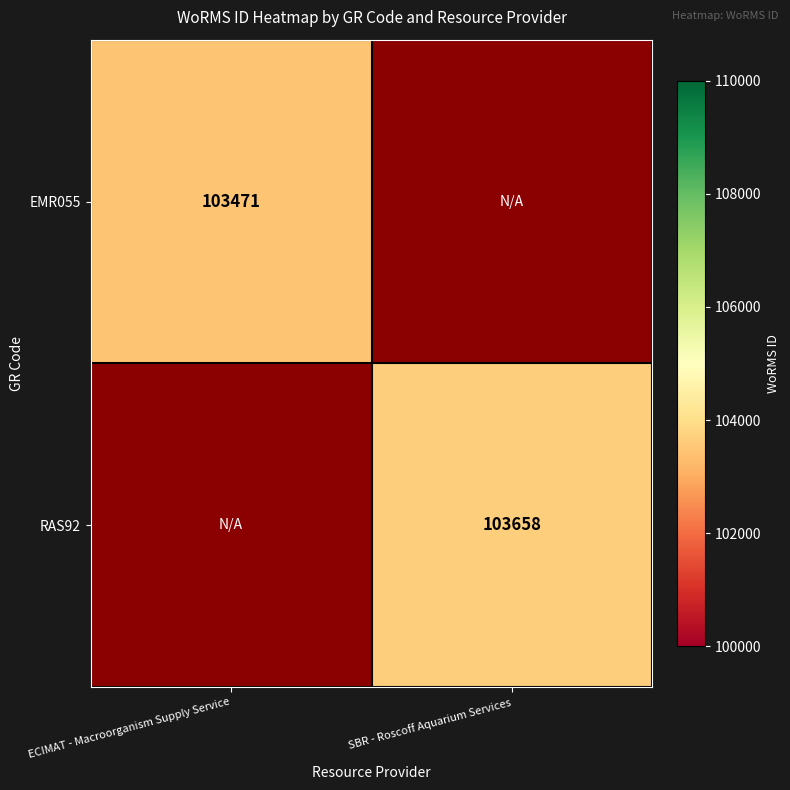

How many distinct data groups are displayed?

2